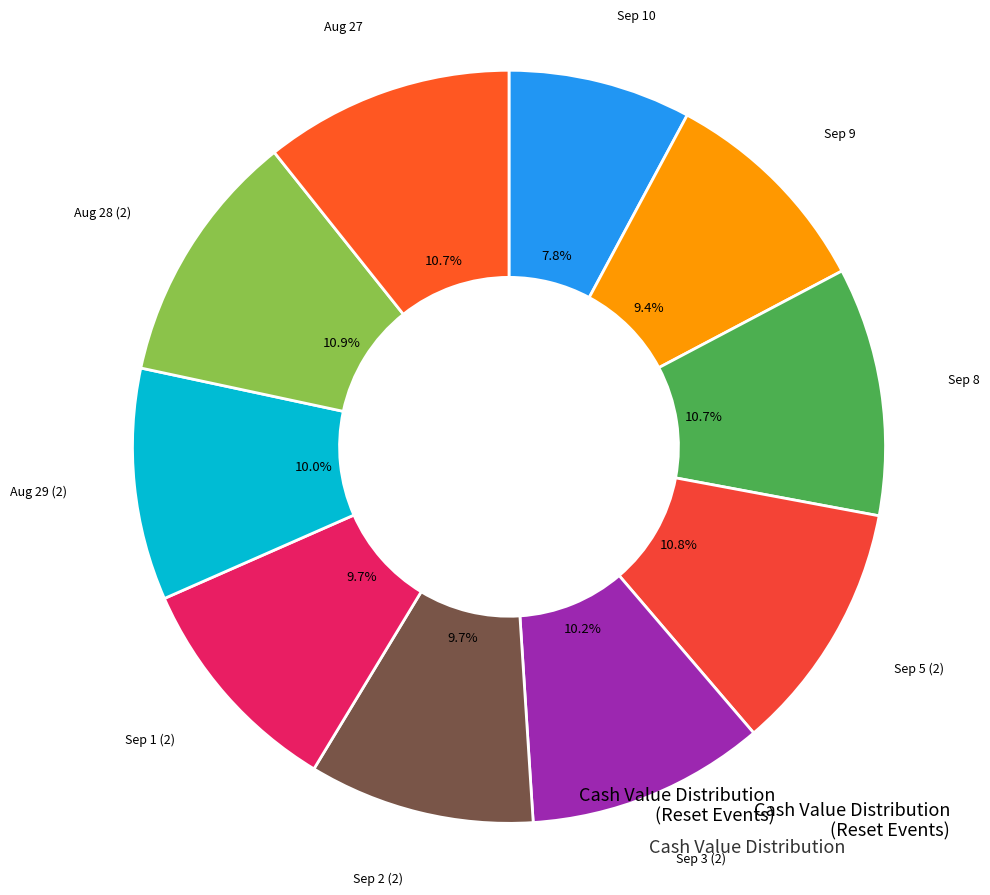

How many slices are in this pie chart?

10